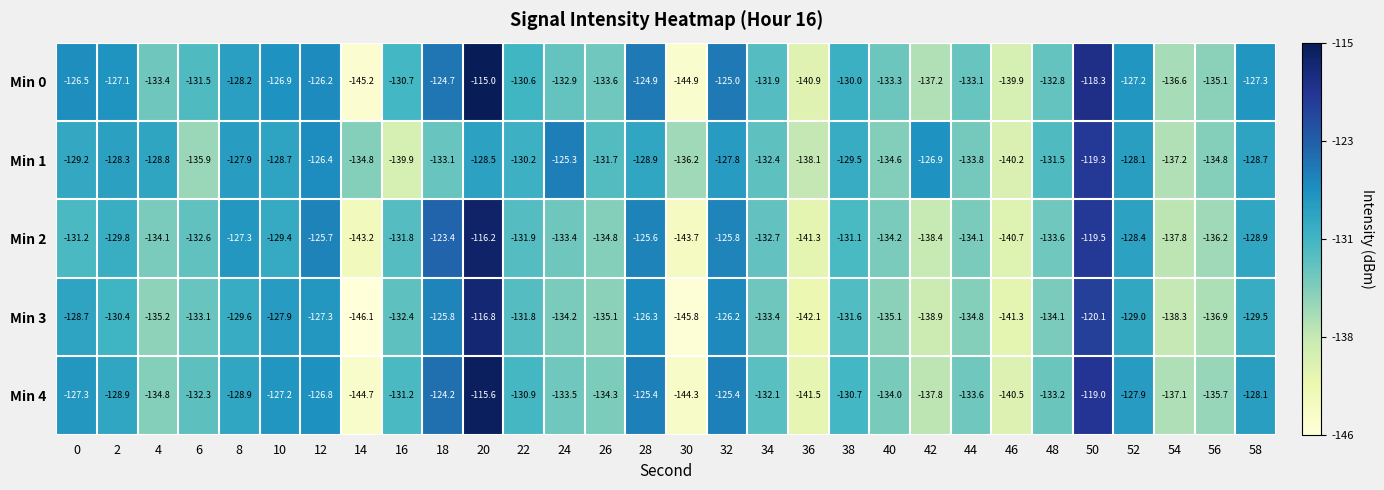

How many distinct data groups are displayed?

5